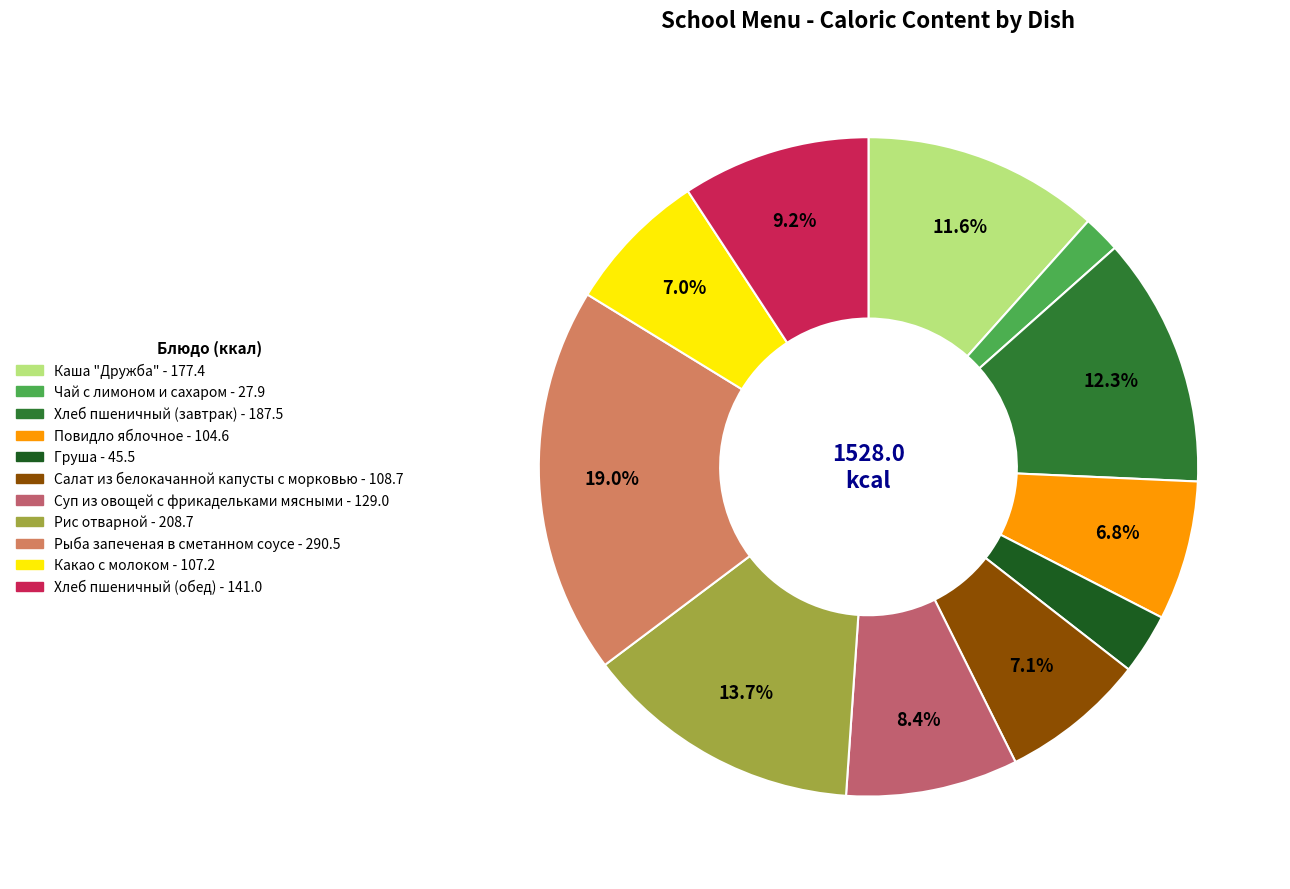

Is there a majority slice in this chart?

No